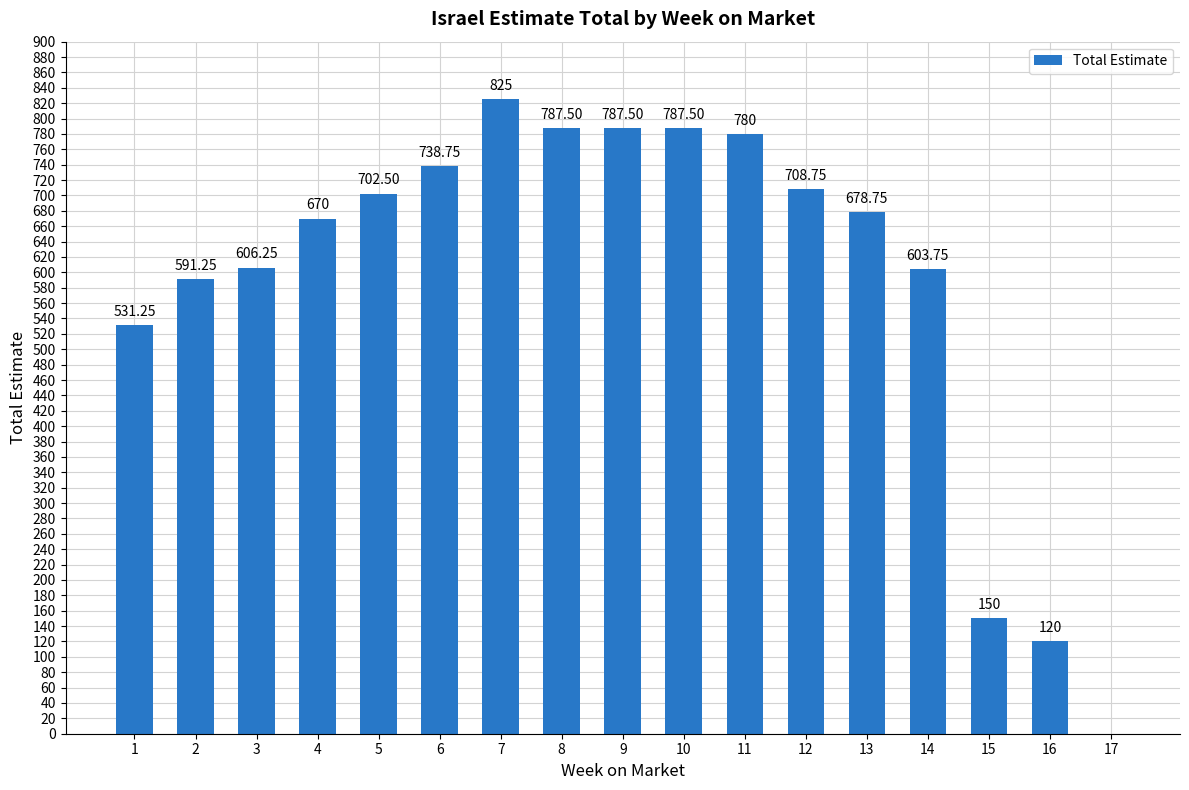

How many data points does each series have?

17